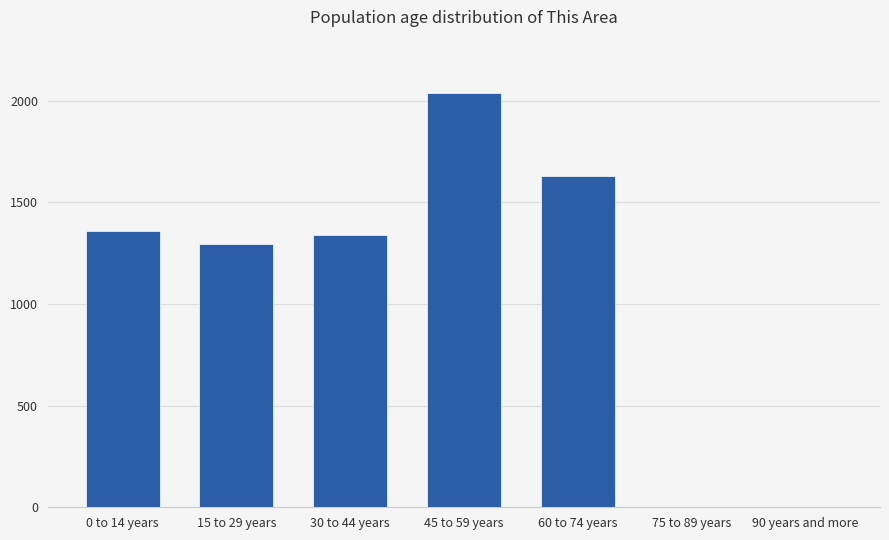

Which has a higher value, 60 to 74 years or 30 to 44 years?

60 to 74 years